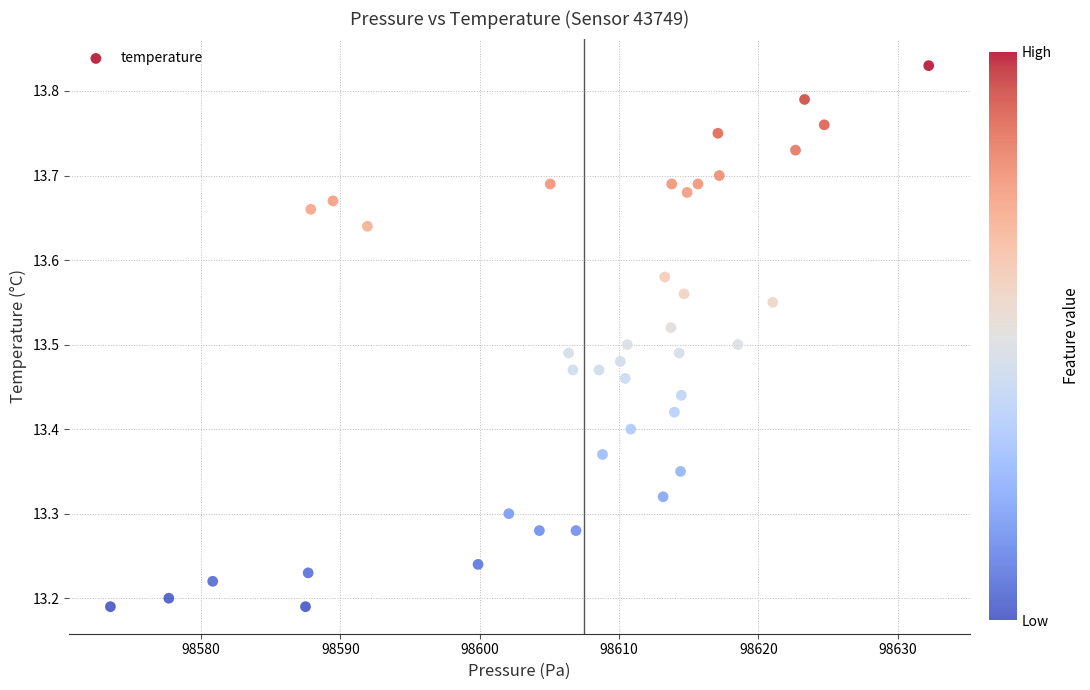

What is the range of Y values (max minus min)?

0.6